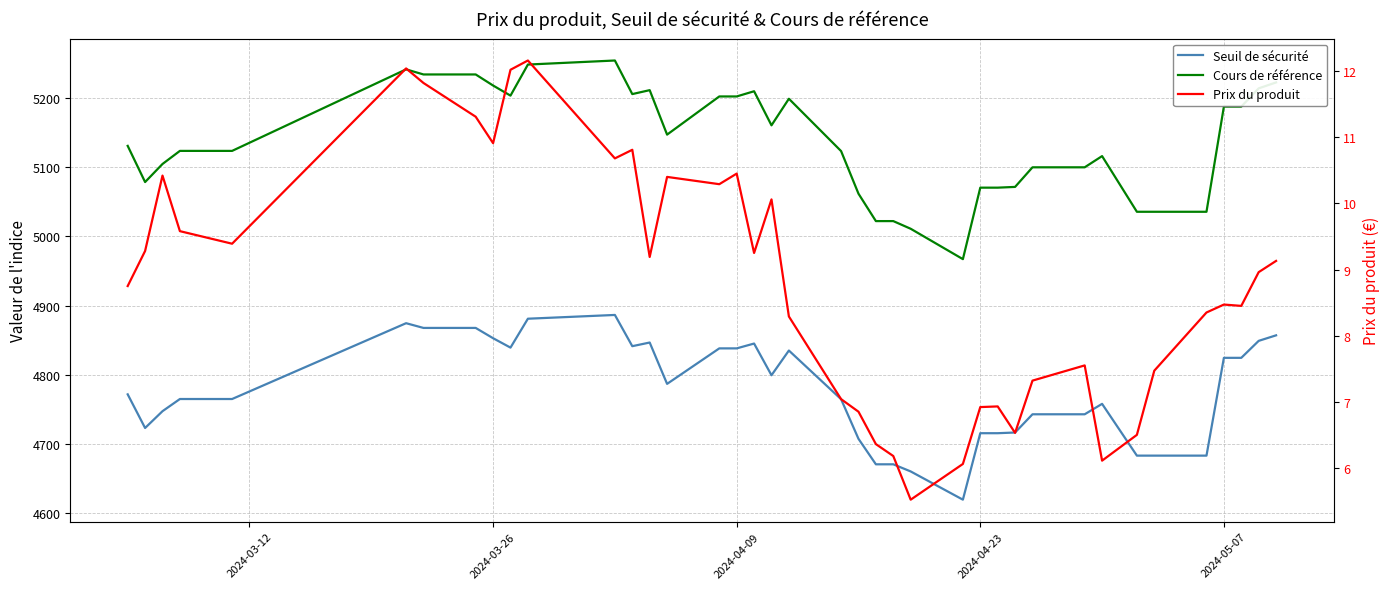

True or false: Seuil de sécurité and Prix du produit cross at least once.

False